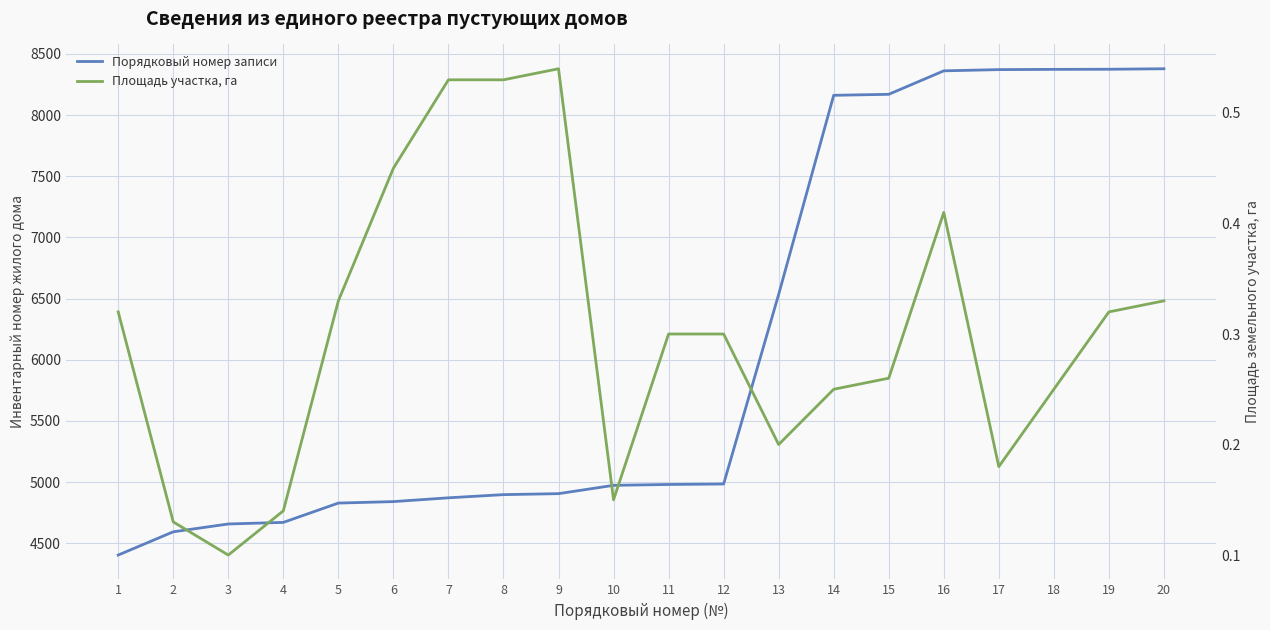

True or false: Площадь участка, га and Порядковый номер записи cross at least once.

False